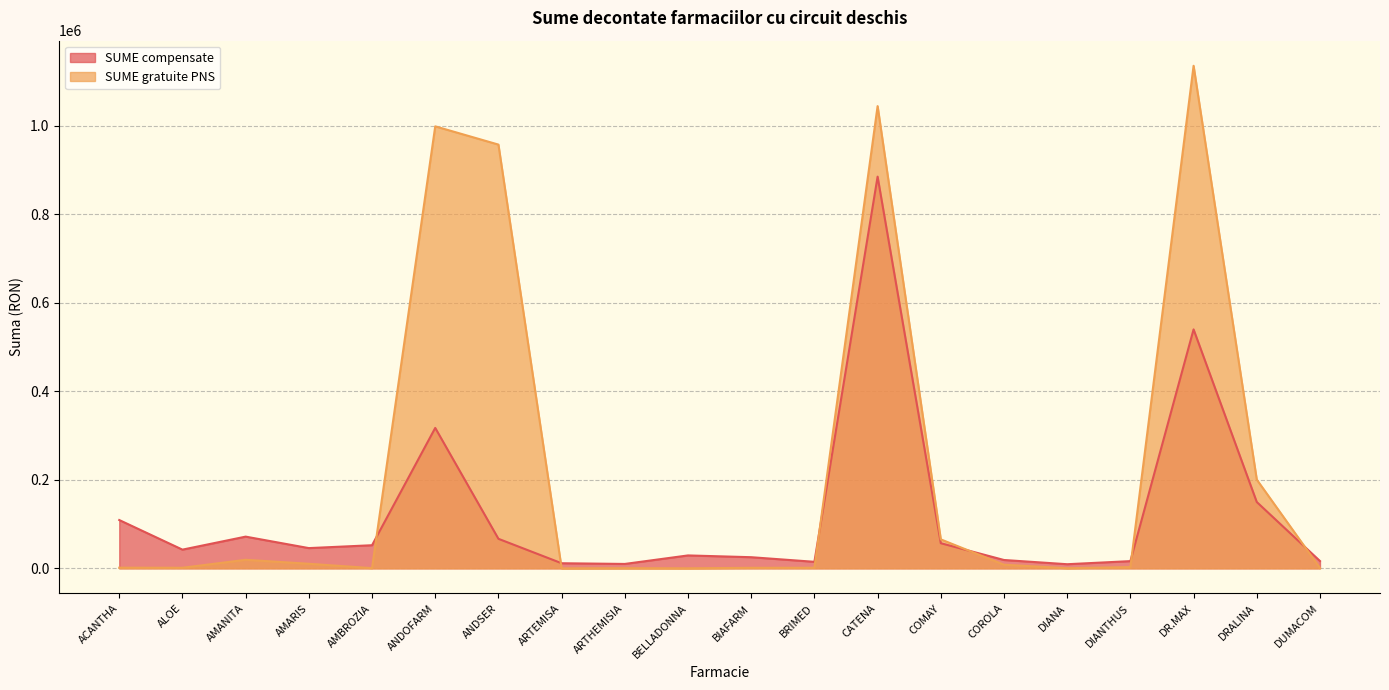

What is the difference between the highest and lowest values at ARTEMISA?

11472.3